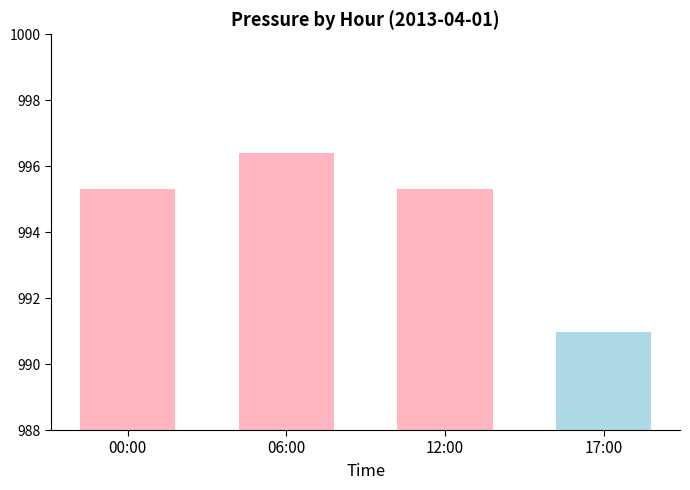

Approximately how many times larger is the value at 12:00 compared to 17:00?

1.0